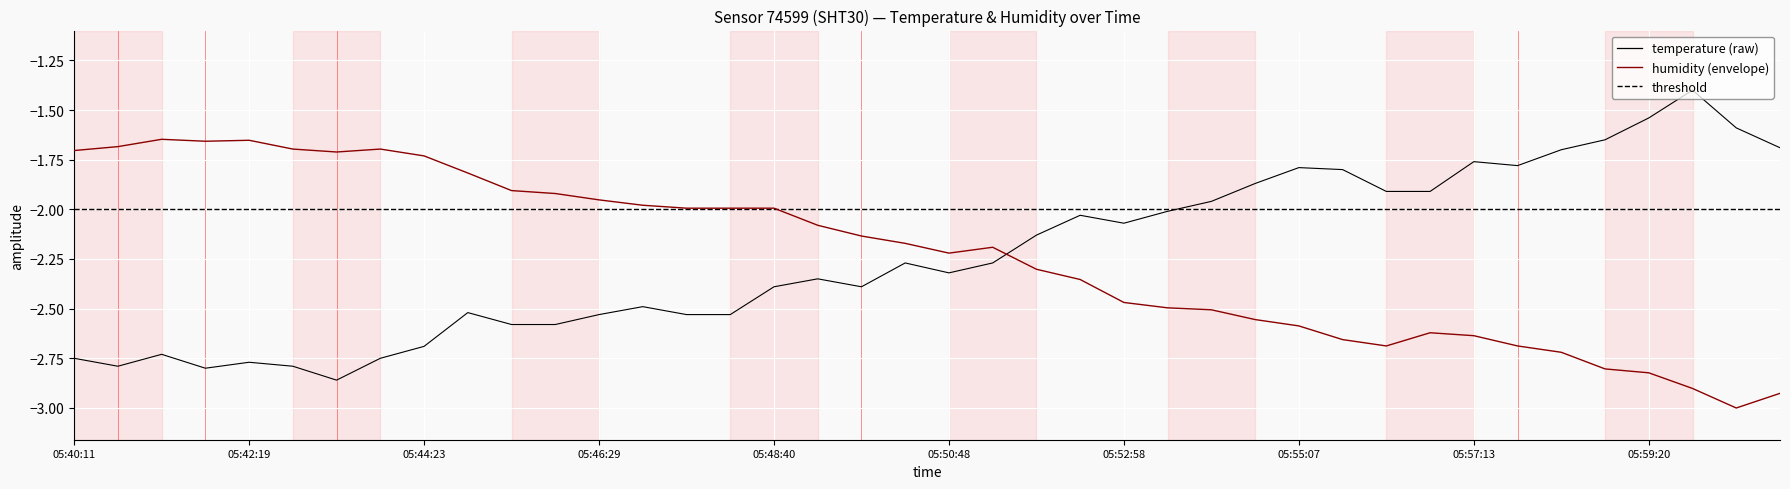

How many lines are shown in the chart?

2